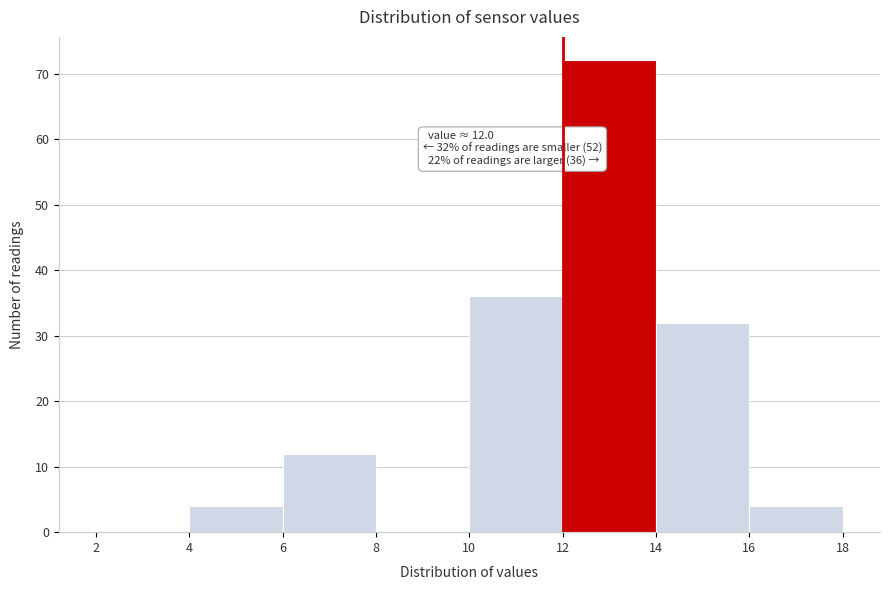

Over which range of the x-axis is the bar tallest?

12 to 14